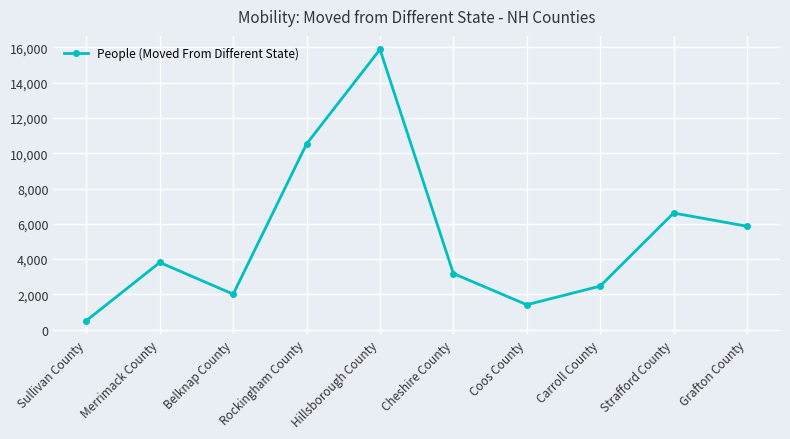

What is the change in value from Belknap County to Strafford County?

+4598